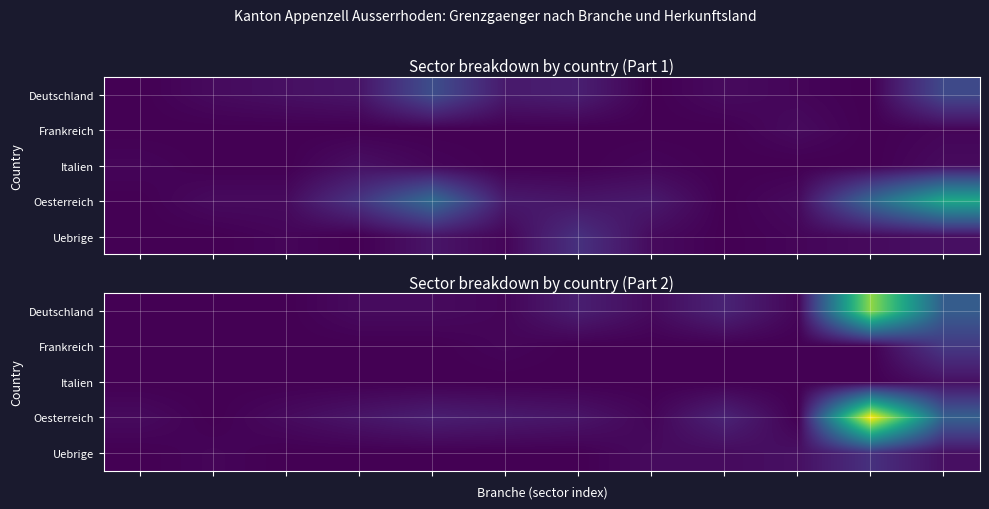

What is the difference between the highest and lowest values at 2?

2